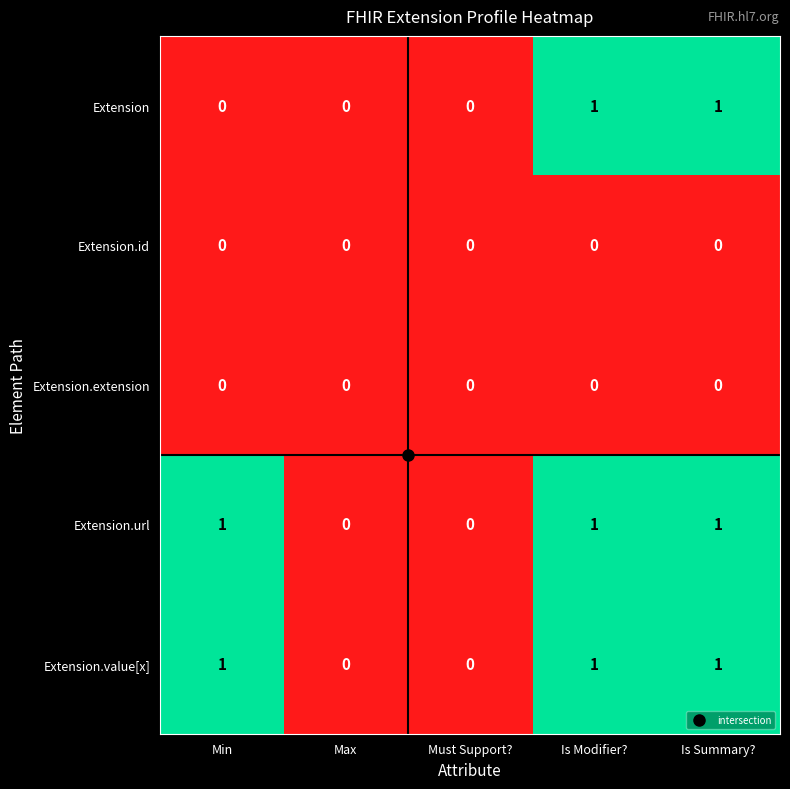

Which series changed the most between Min and Is Summary??

Extension